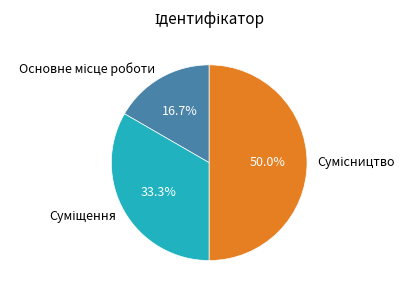

Count the number of slices in the pie.

3